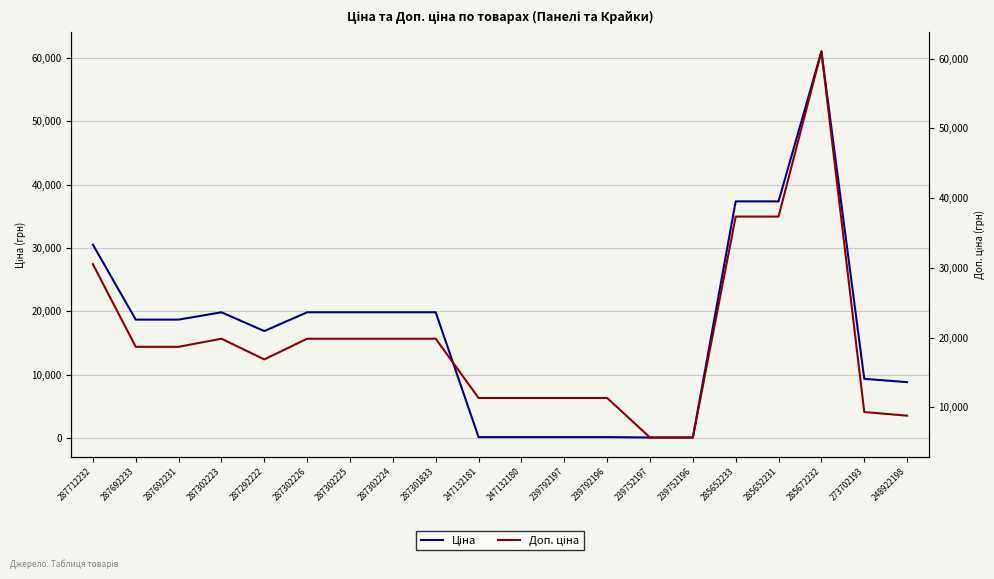

Read the Ціна value at 285672232.

61024.7